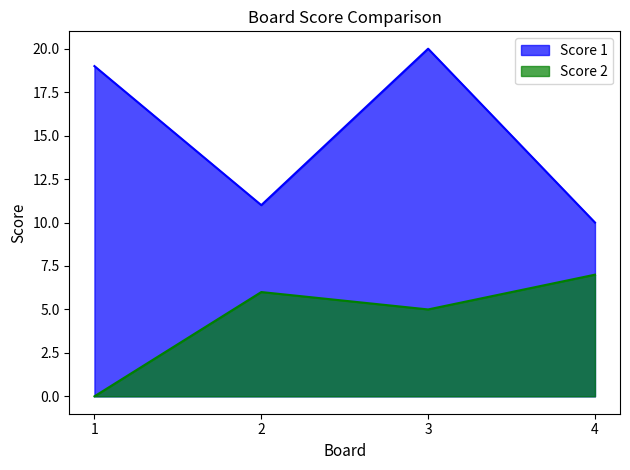

At 4, list the series in order from largest to smallest.

Score 1, Score 2